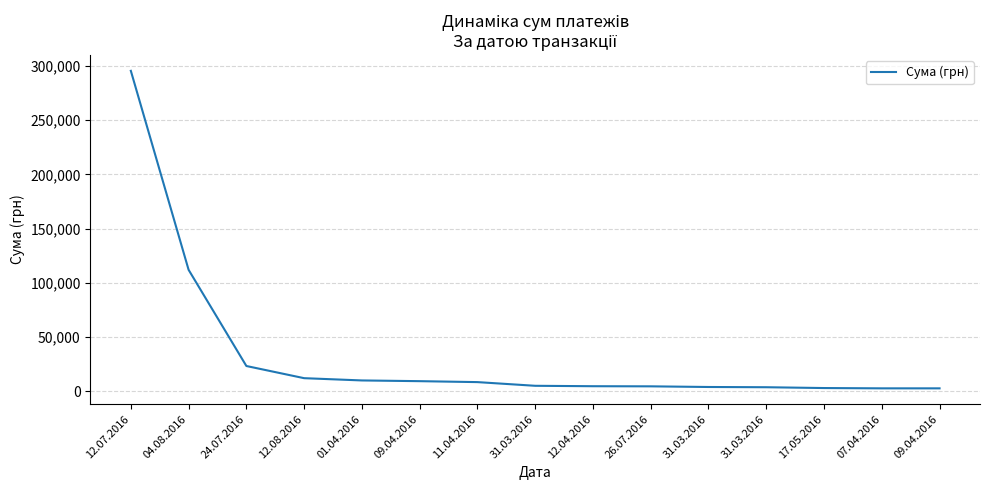

How many lines are shown in the chart?

1